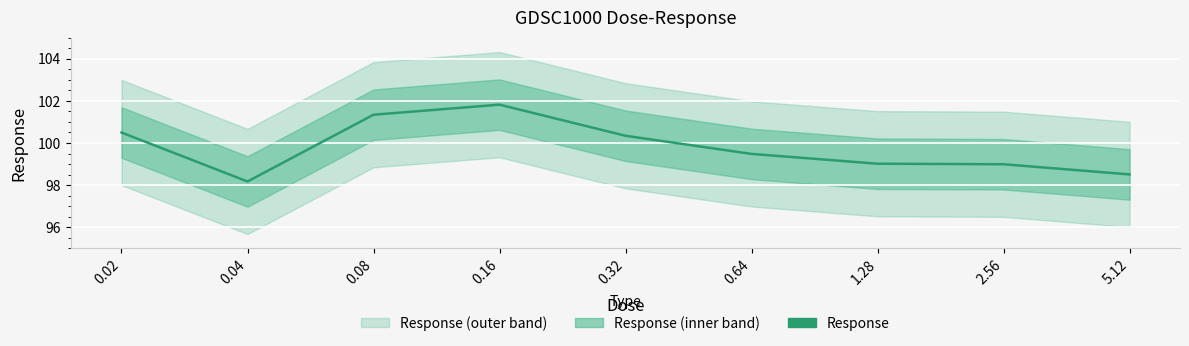

What is the maximum value shown in the chart?

101.8